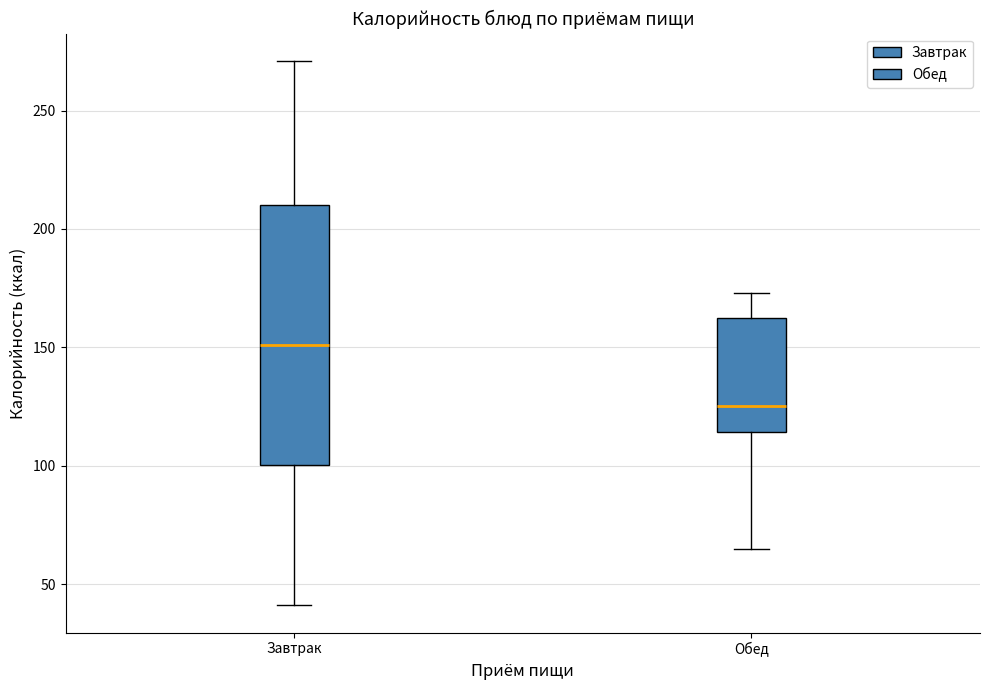

Comparing the boxes themselves (not the whiskers), which one is the tallest?

Завтрак